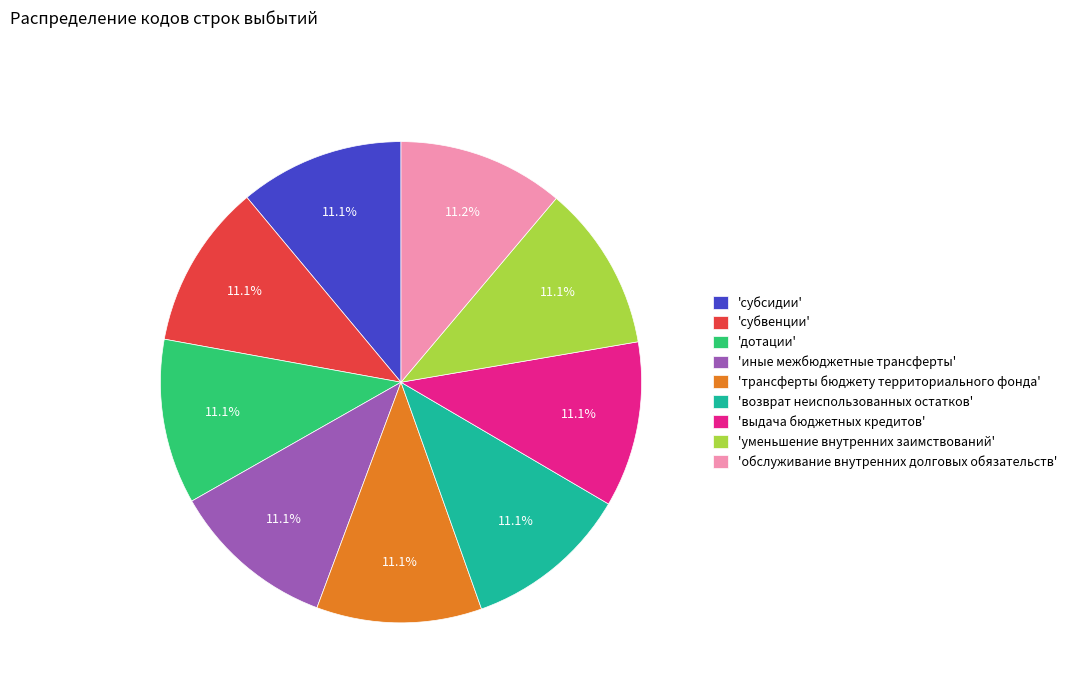

Is there any slice that represents more than half of the pie?

No